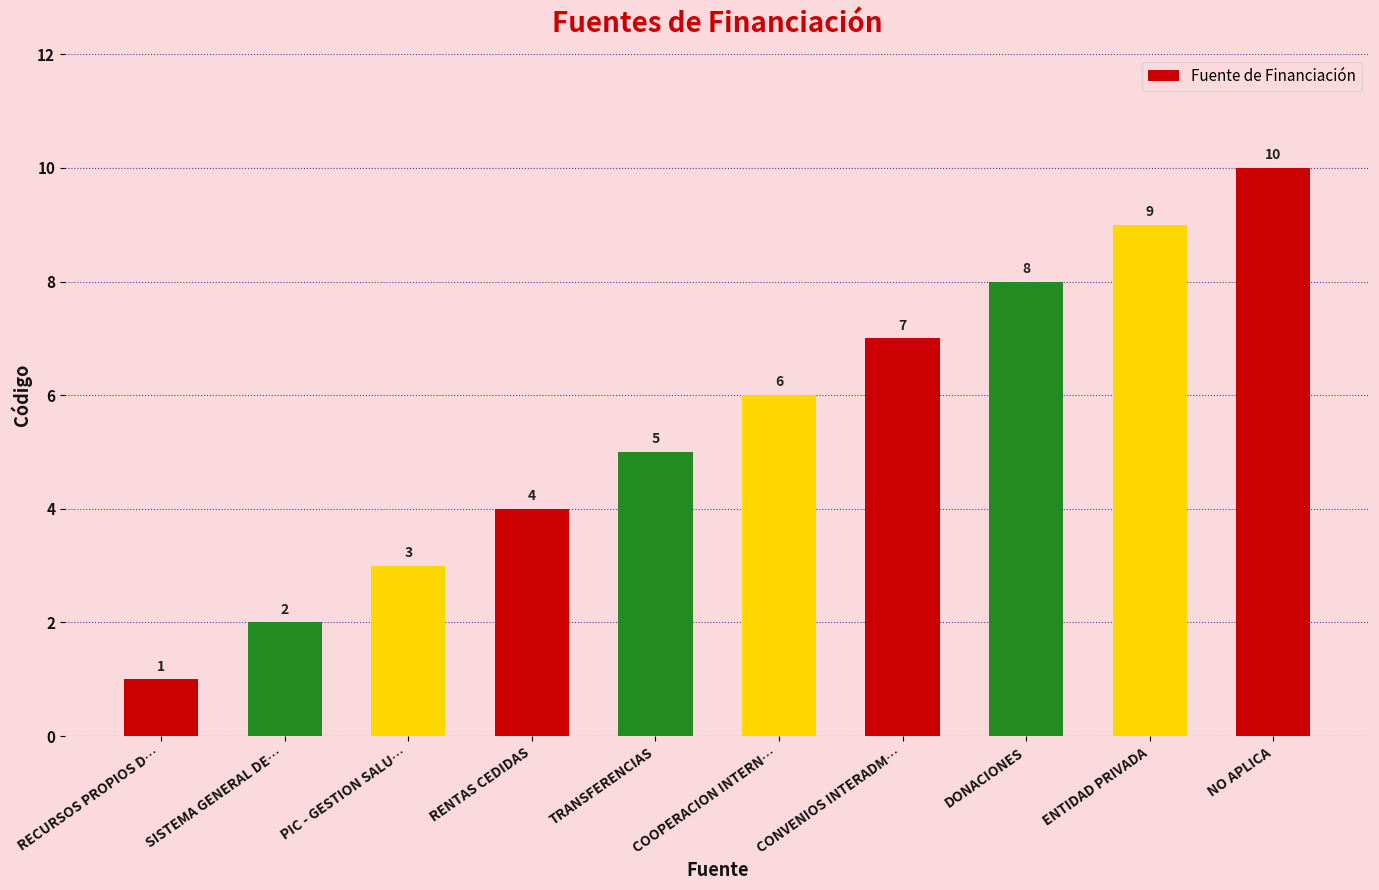

How many categories are shown in the chart?

10